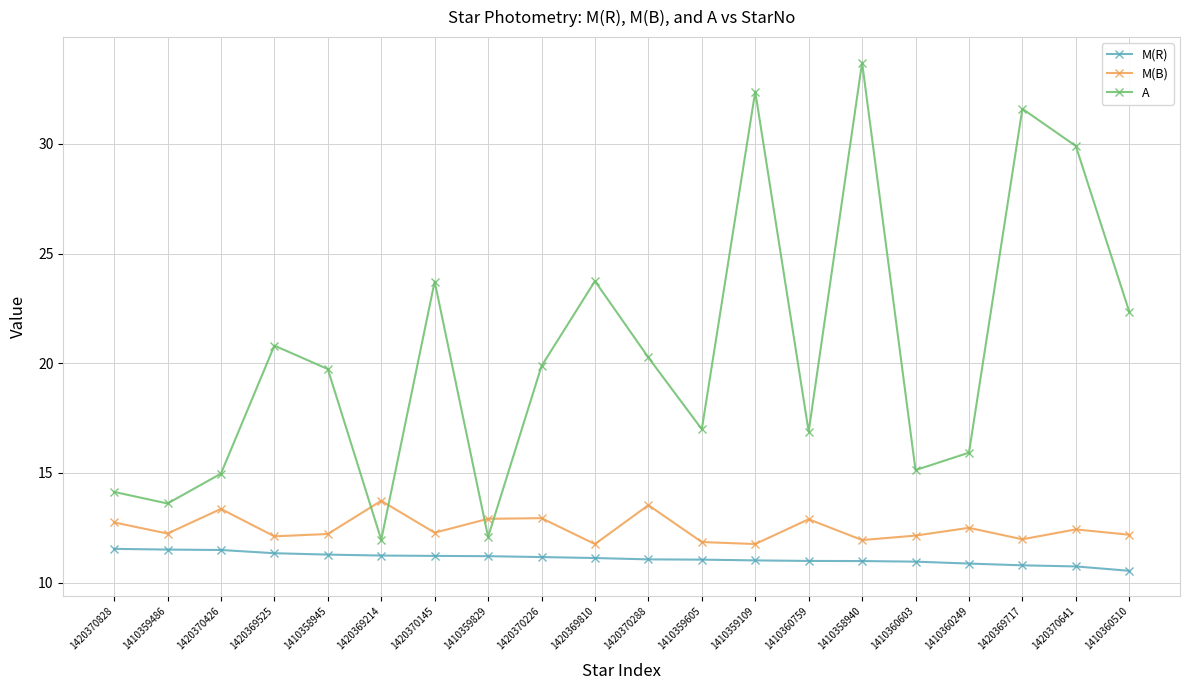

At 1420370426, list the series in order from largest to smallest.

A, M(B), M(R)